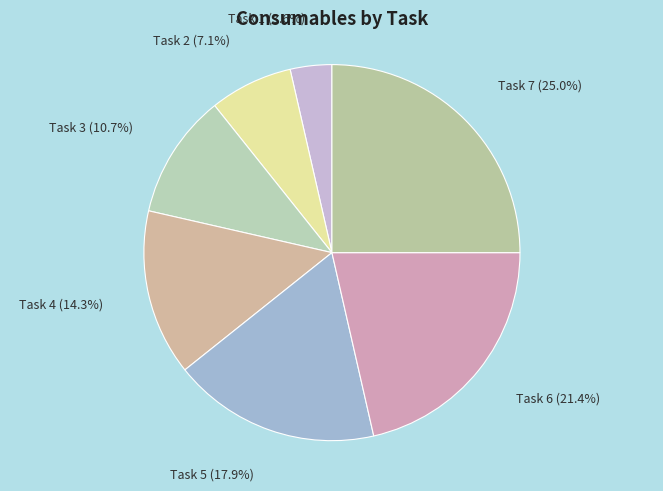

Does Task 7 represent more than half of the total?

No